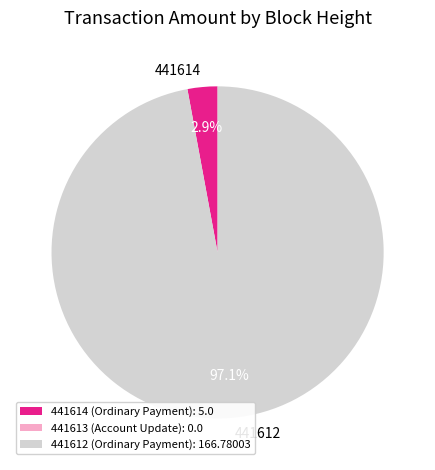

Which has a higher value, 441614 or 441612?

441612